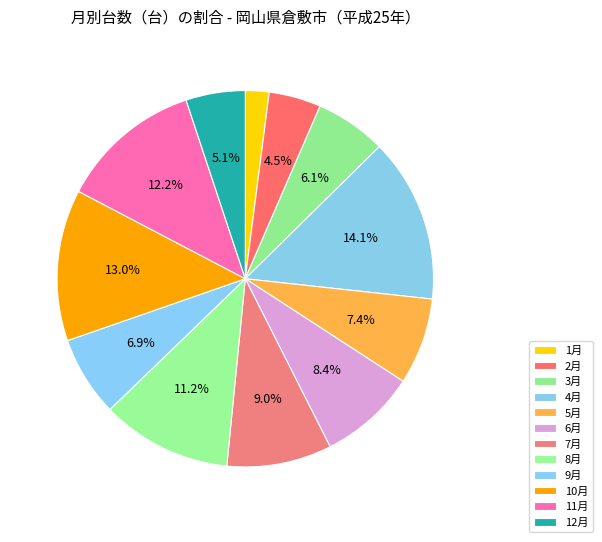

Does 2月 account for over 50% of the chart?

No